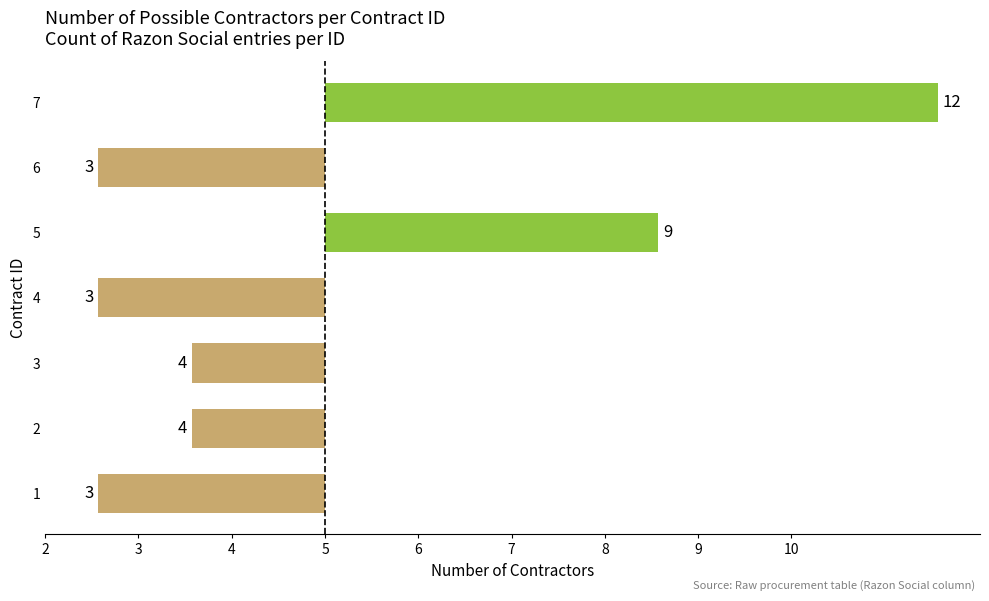

Does the chart contain any negative values?

Yes